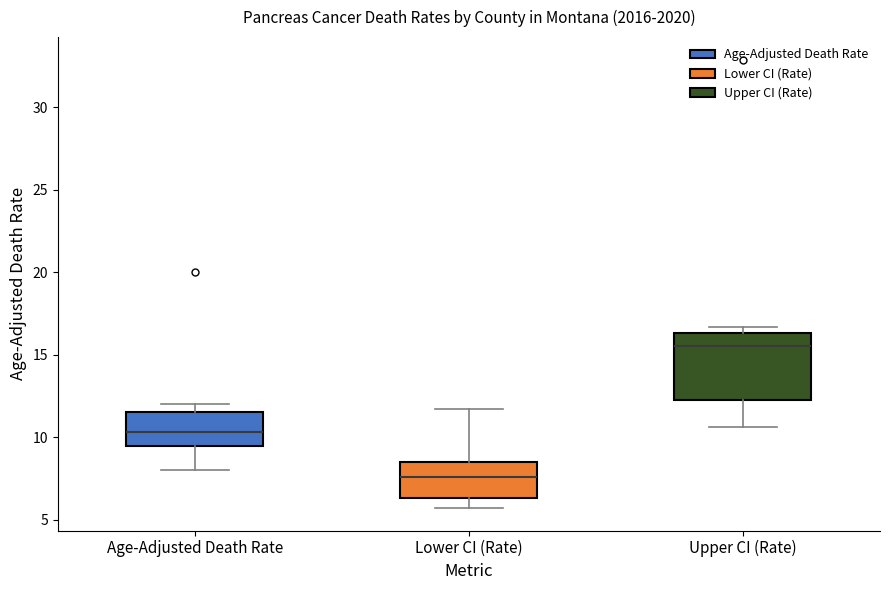

Where is the upper edge of the box for Age-Adjusted Death Rate on the y-axis? The values are not printed on the chart, so give them approximately, as read against the axis.

11.5